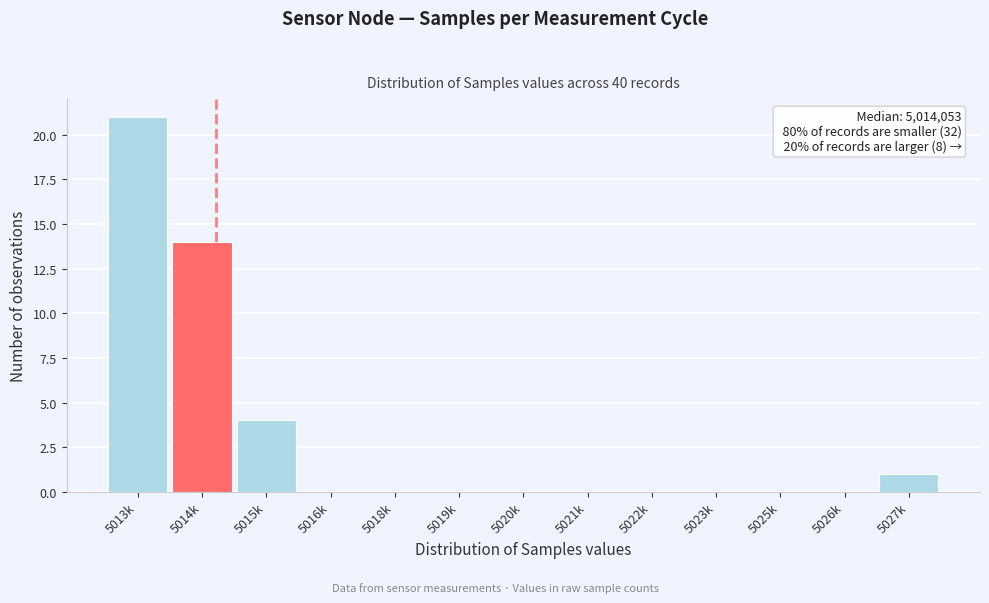

Reading left to right, what are all the values shown in this chart?

5013k=21	5014k=14	5015k=4	5016k=0	5018k=0	5019k=0	5020k=0	5021k=0	5022k=0	5023k=0	5025k=0	5026k=0	5027k=1